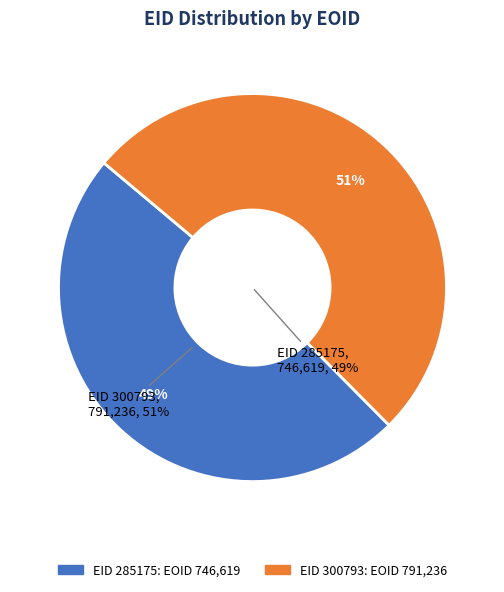

Which has a higher value, 285175 or 300793?

300793